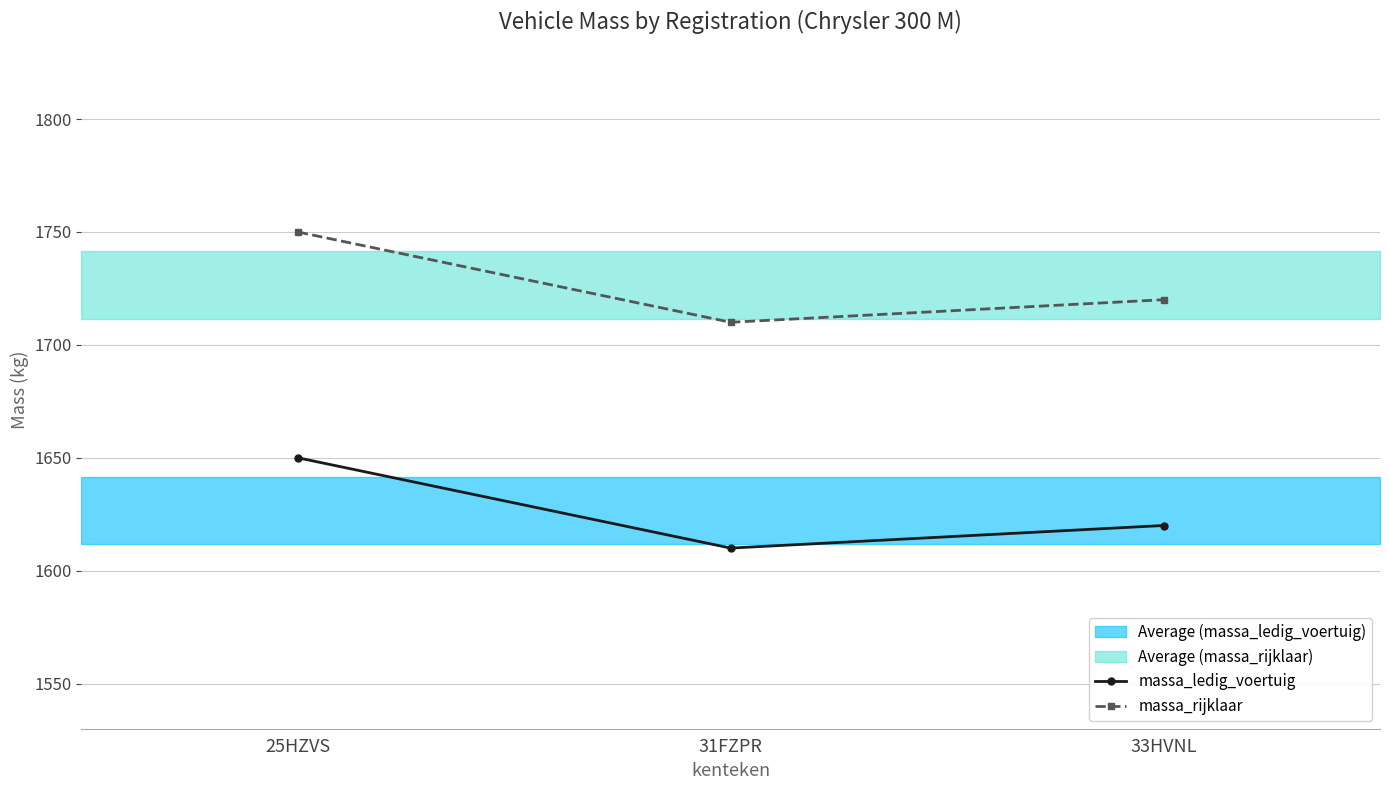

Is the value of massa_rijklaar at 33HVNL greater than the value of massa_ledig_voertuig at 33HVNL?

Yes